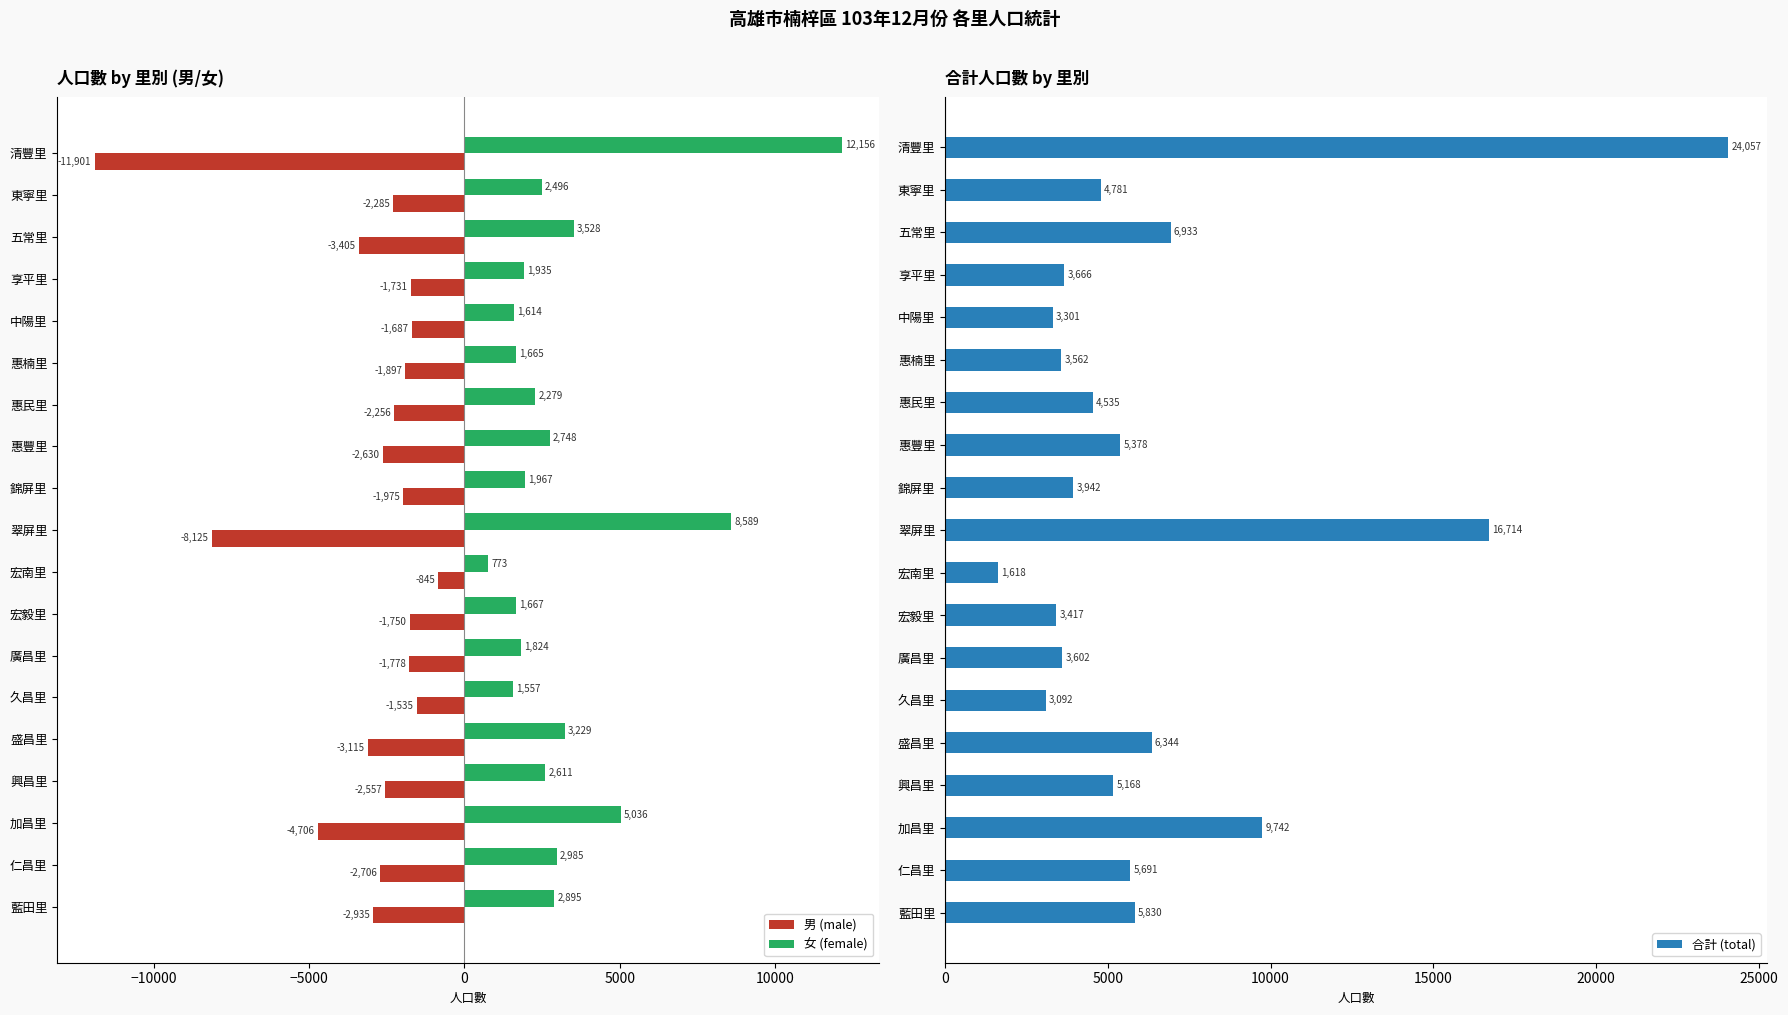

What is the lowest value of the 男 (male) series?

-11901